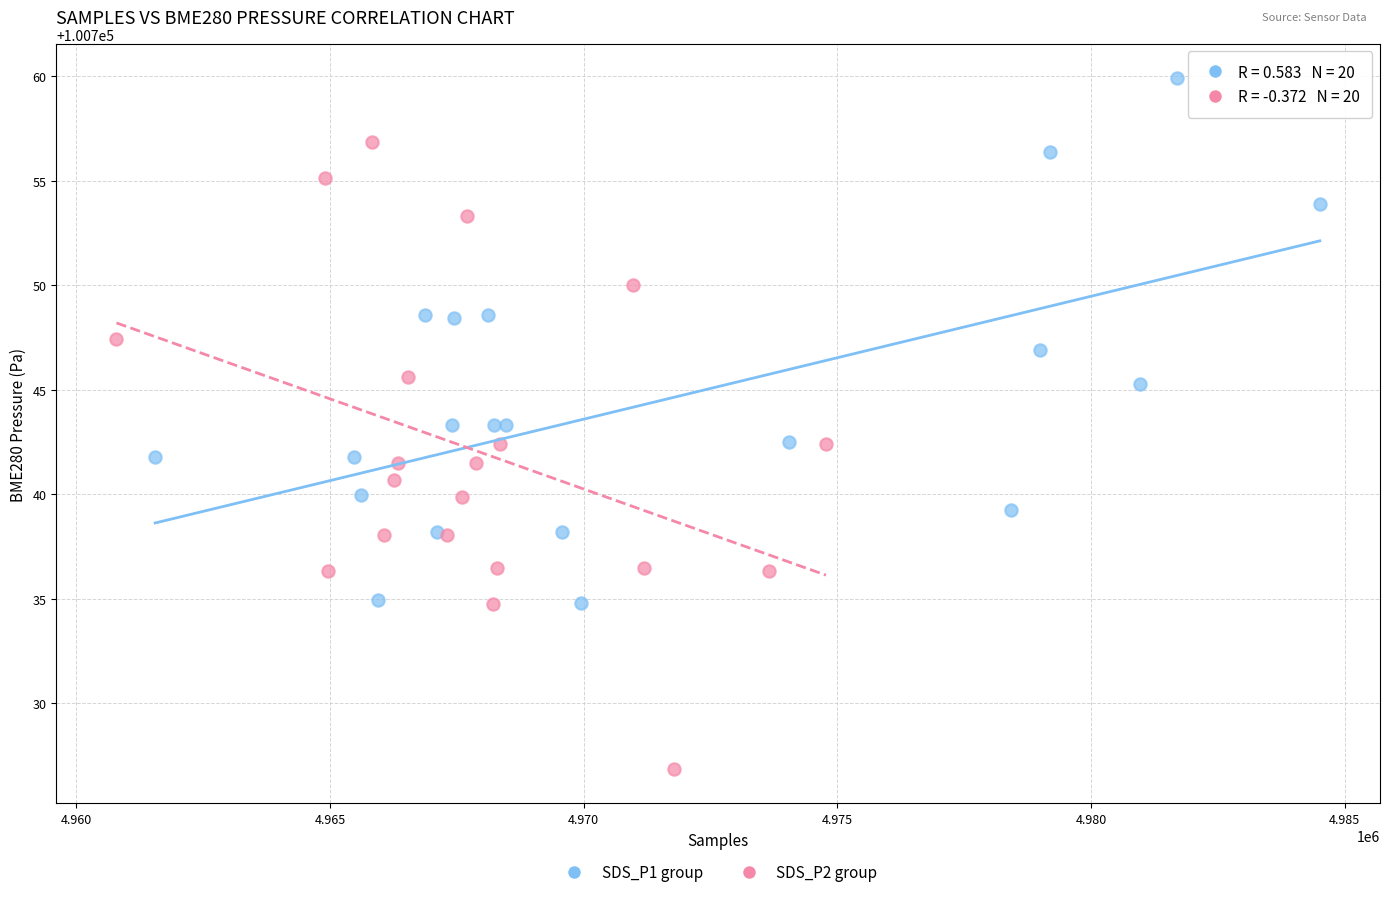

Which series contains the highest Y value?

SDS_P1 group